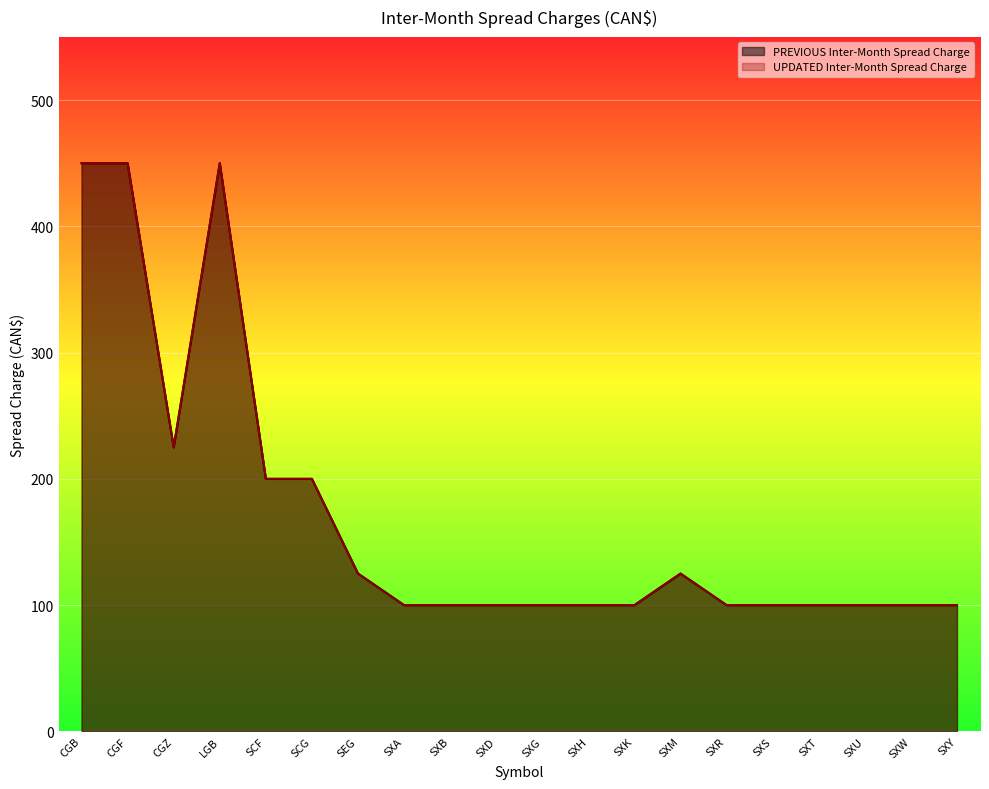

At which category is the sum across all series the highest?

CGB